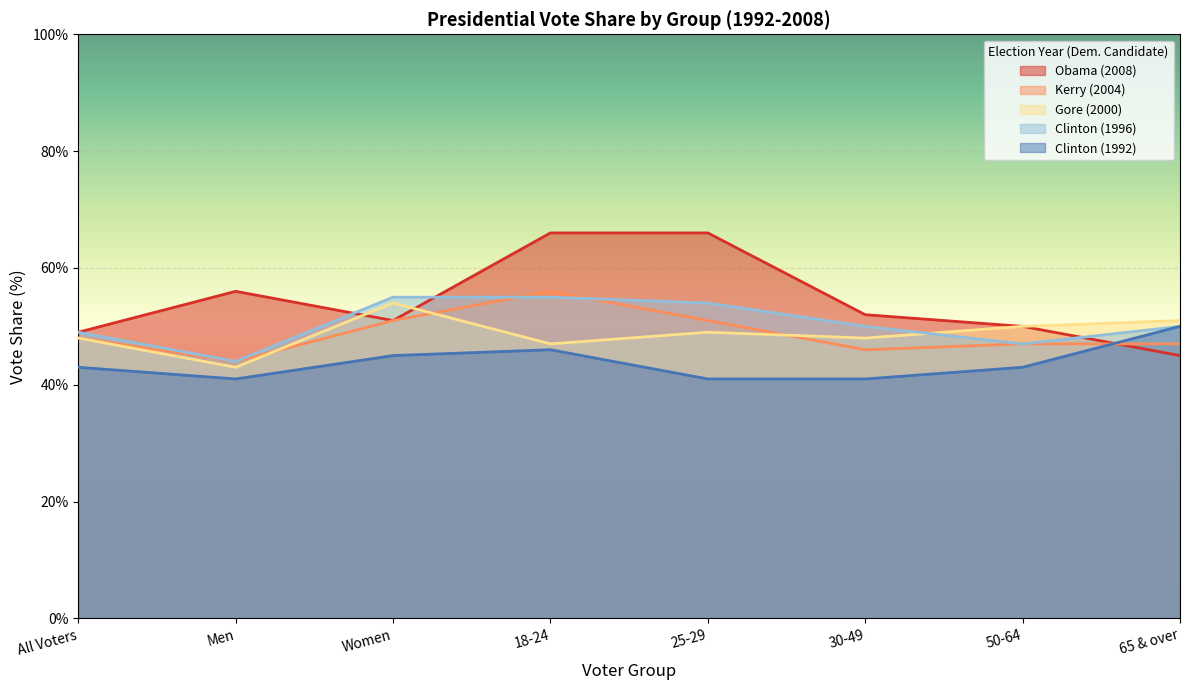

At which category does Kerry (2004) reach its first local valley?

Men